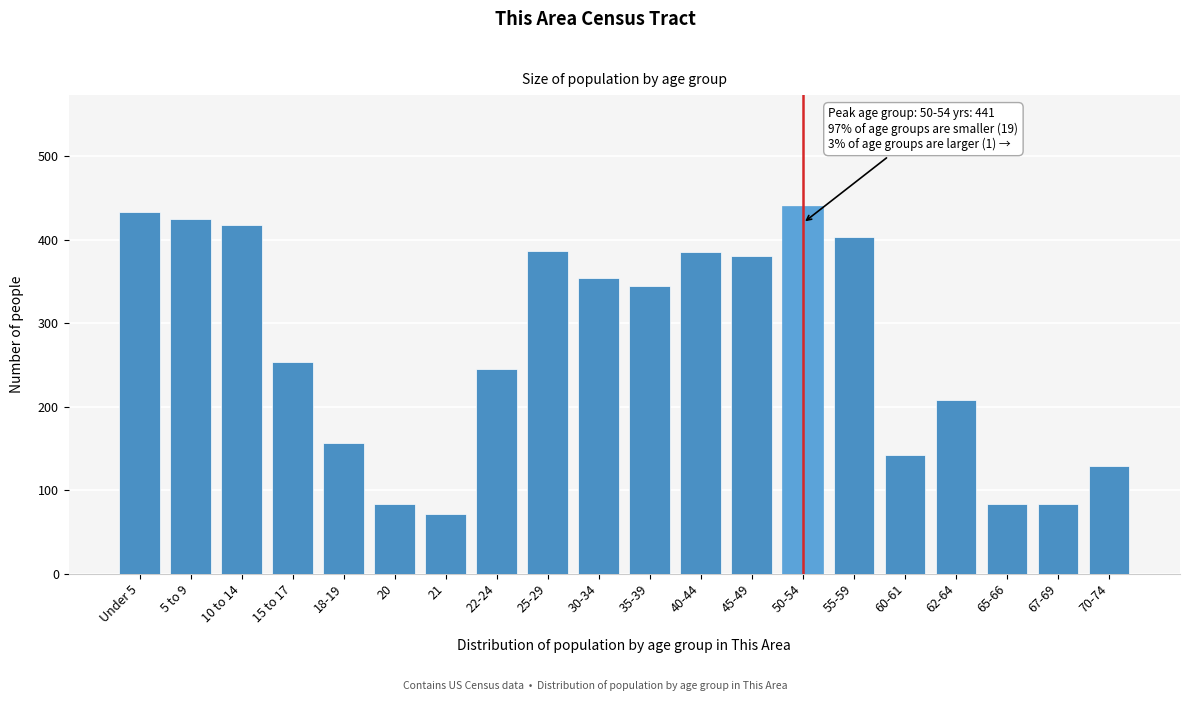

What value does the data have at 55-59, to the nearest 50?

400